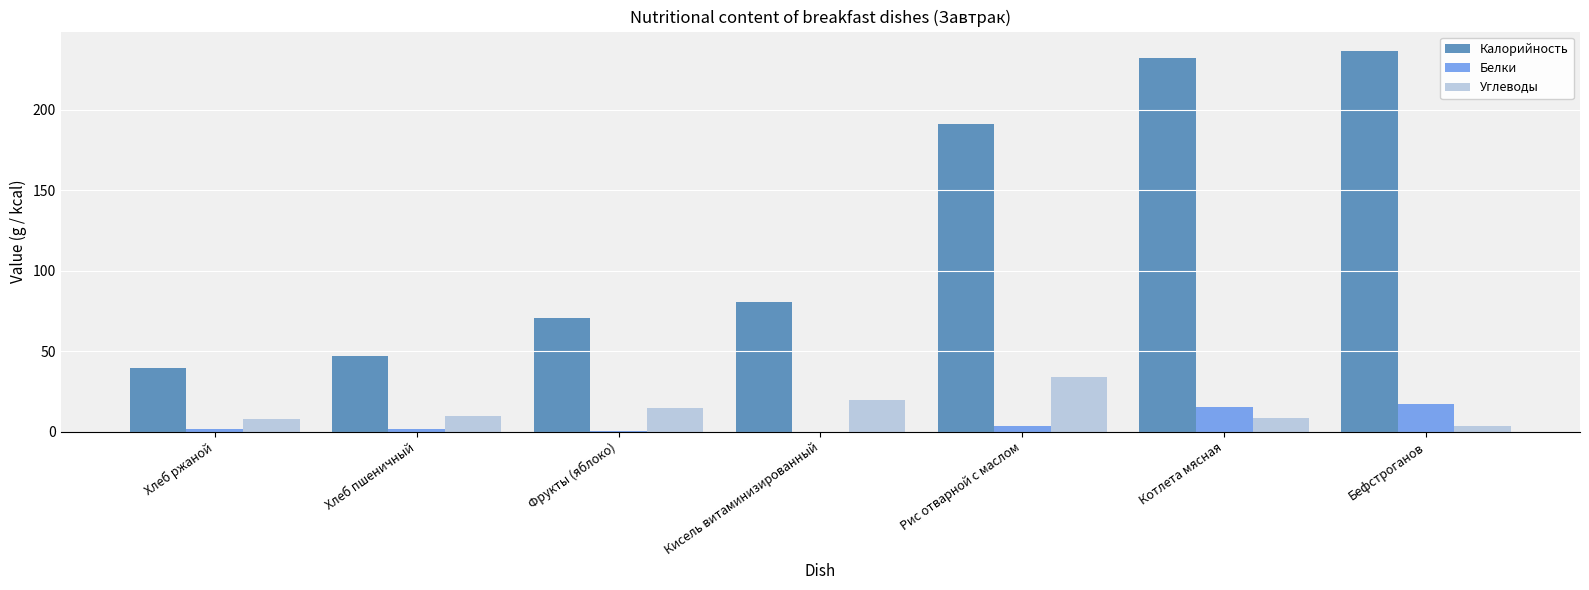

How many groups of bars are there?

7